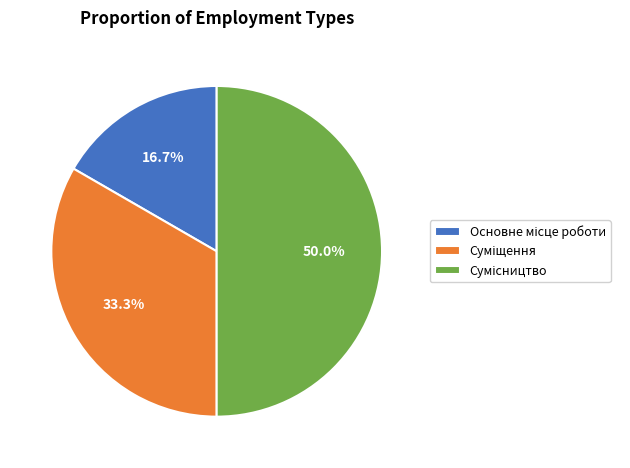

Between Суміщення and Основне місце роботи, which is larger?

Суміщення